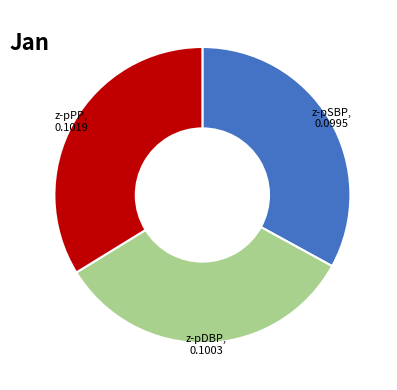

Does any single category account for the majority?

No